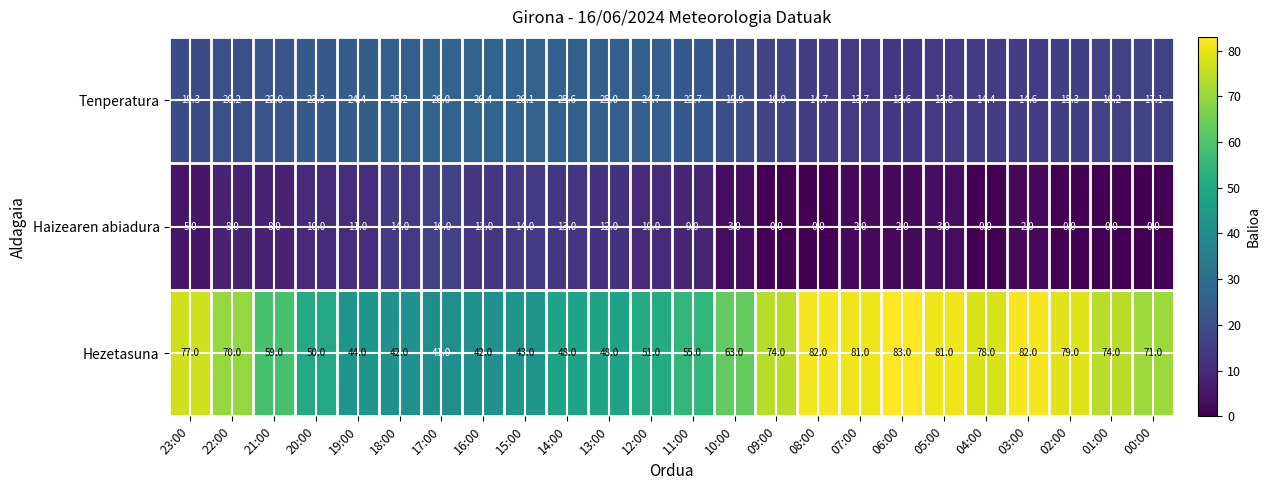

Rank the series by their average value, from lowest to highest.

Haizearen abiadura, Tenperatura, Hezetasuna